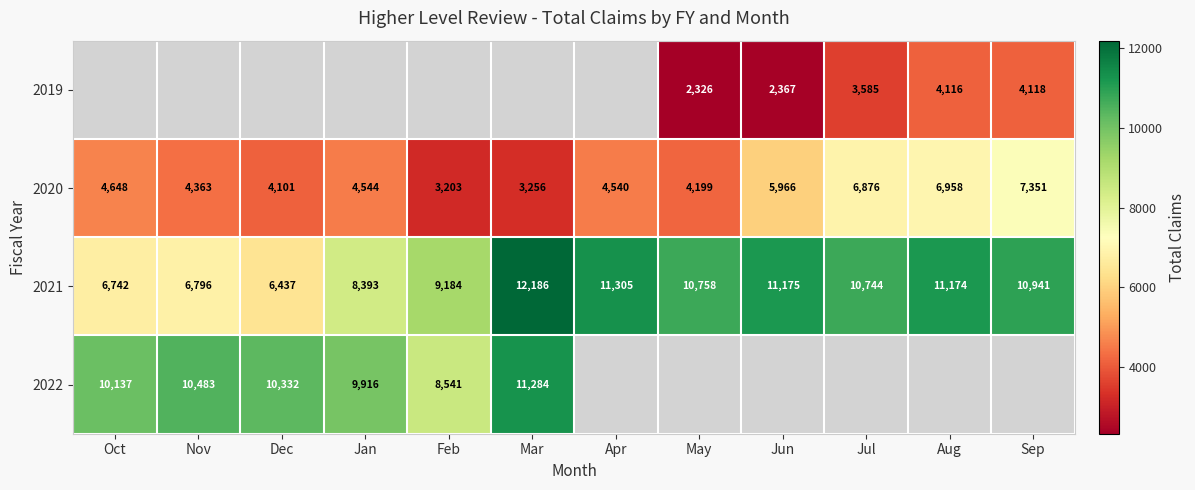

At which label does 2021 first exceed 10758?

Mar